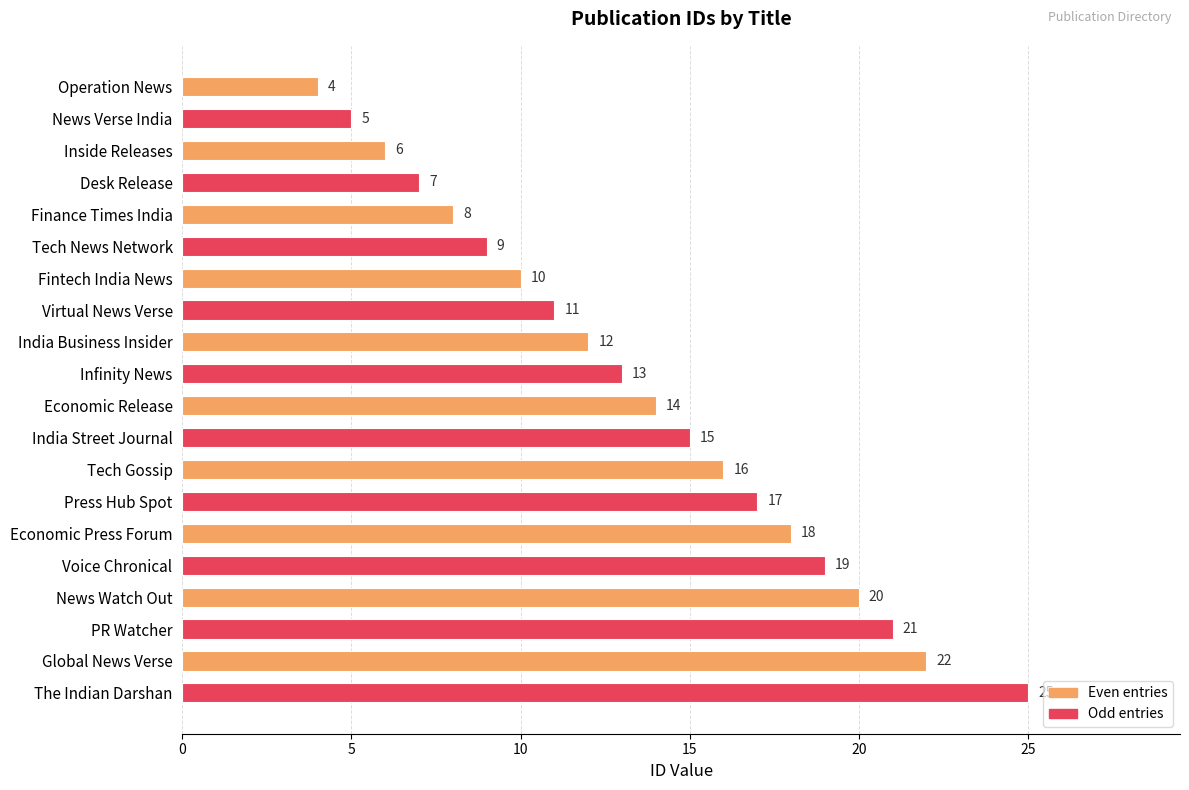

Read the value at Global News Verse, to the nearest 10.

20